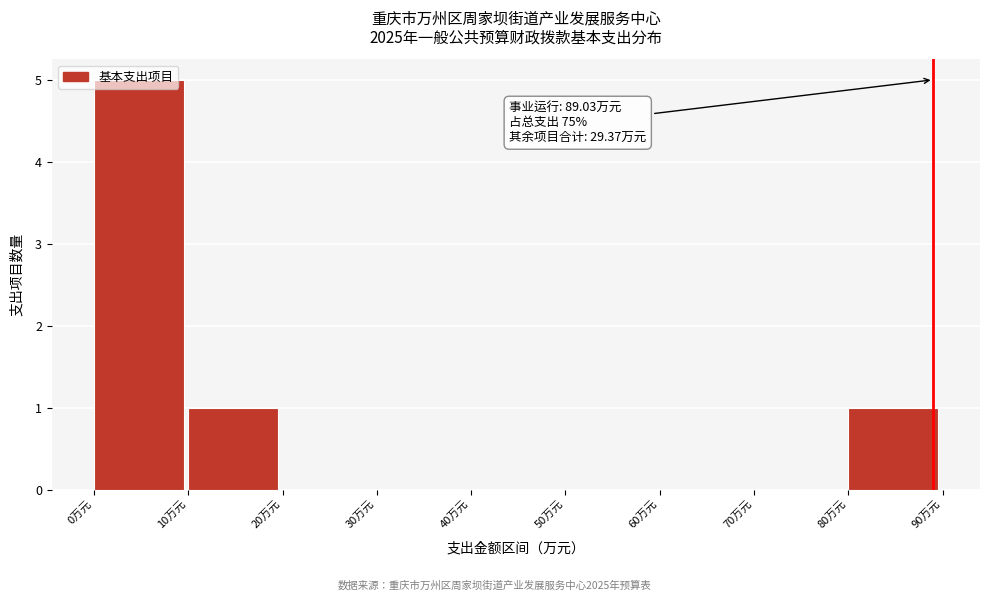

Which range on the x-axis has the tallest bar?

0 to 10